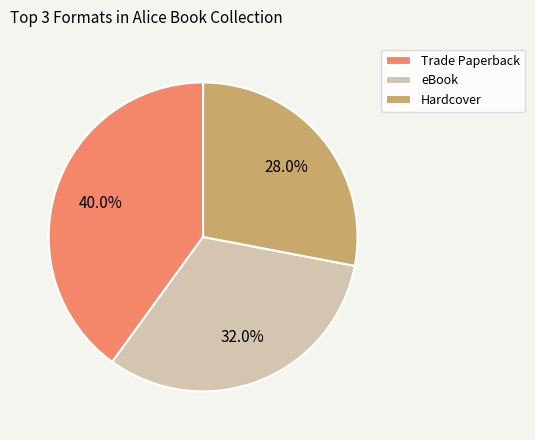

Does any single category account for the majority?

No